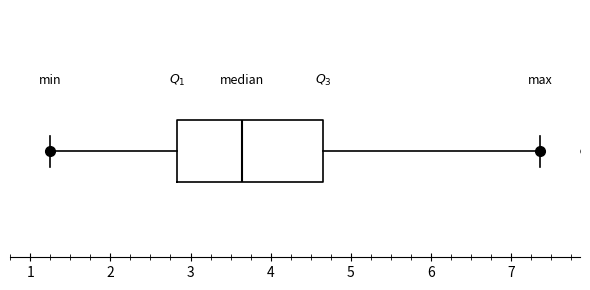

Read this box plot against the x-axis: the position of the median line, the range covered by the box, and the ends of both whiskers. The values are not printed on the chart, so give them approximately, as read against the axis.

median 3.6, box 2.8 to 4.7, whiskers 1.2 to 7.4